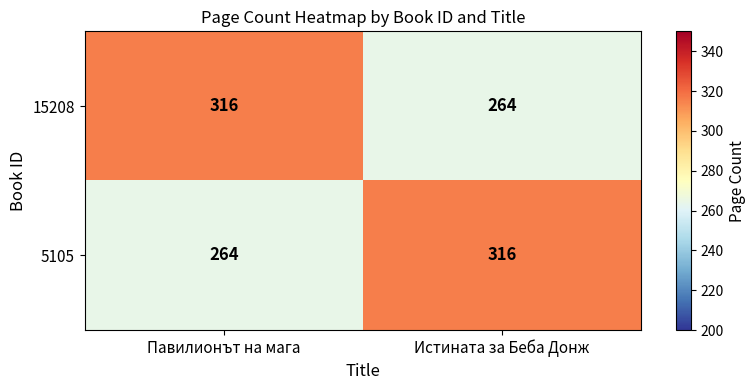

What is the minimum value for 15208?

264